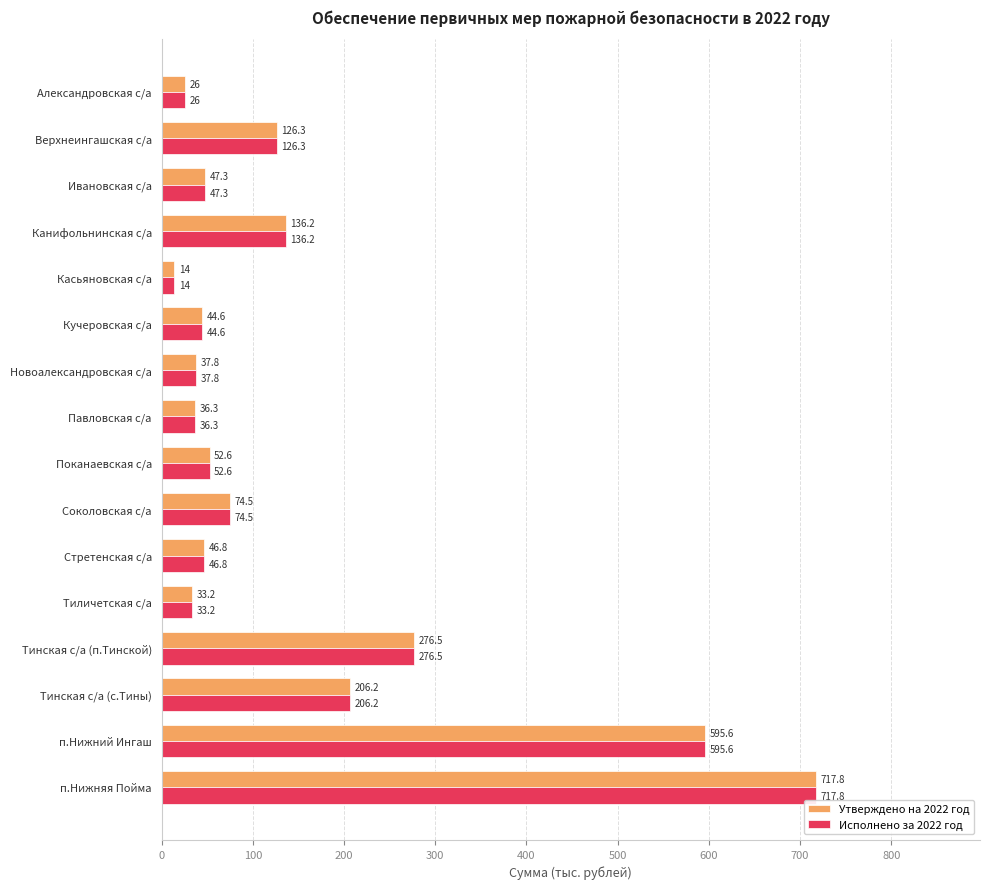

What is the difference between the Исполнено за 2022 год values at Канифольнинская с/а and Александровская с/а?

110.2